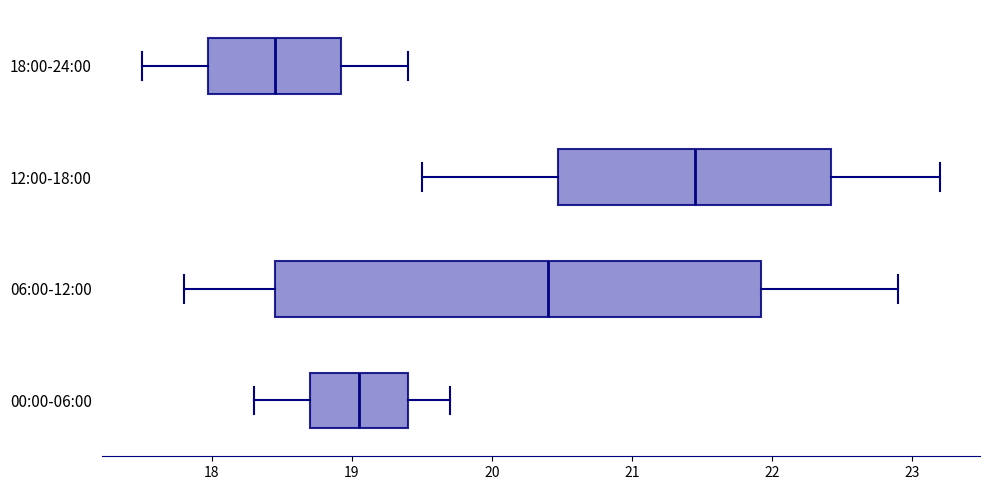

Which box is the widest, from its left edge to its right edge?

06:00-12:00